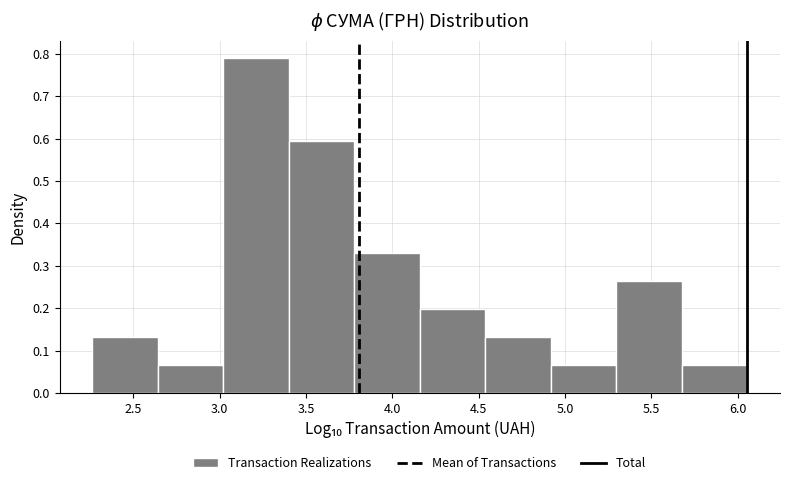

Reading left to right, list every bar in this chart as the range it spans on the x-axis followed by its height. Neither the bar edges nor the heights are printed on the chart, so give them approximately, as read against the axes.

2.25 to 2.65: 0.13
2.65 to 3.00: 0.07
3.00 to 3.40: 0.79
3.40 to 3.80: 0.59
3.80 to 4.15: 0.33
4.15 to 4.55: 0.20
4.55 to 4.90: 0.13
4.90 to 5.30: 0.07
5.30 to 5.70: 0.26
5.70 to 6.05: 0.07